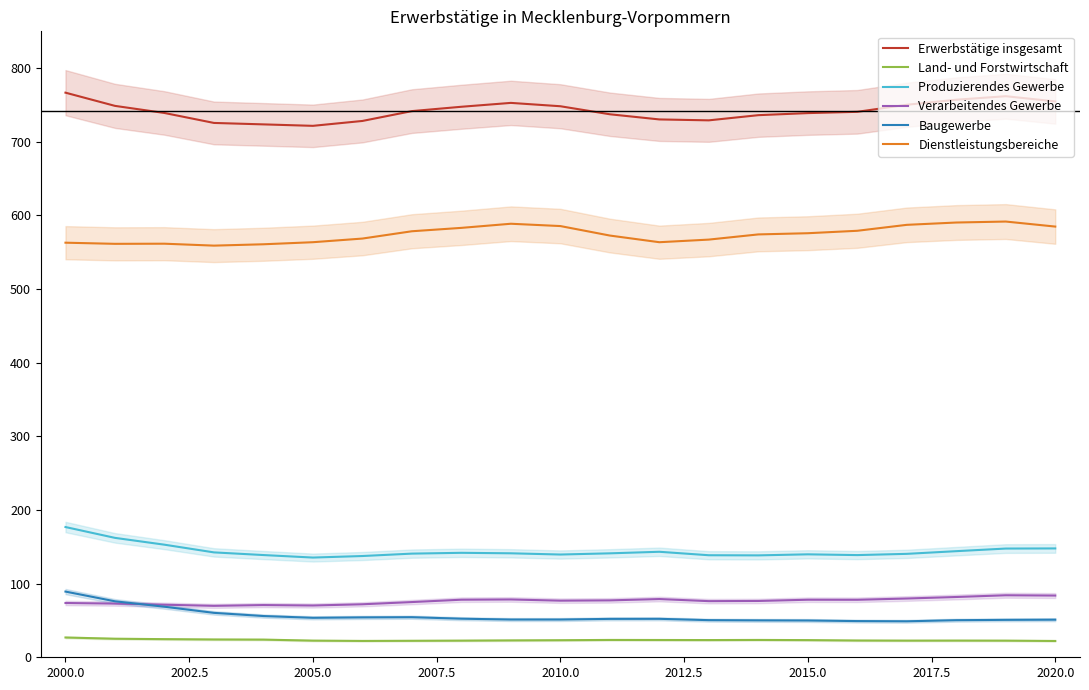

Rank the series by their maximum value, from highest to lowest.

Erwerbstätige insgesamt, Dienstleistungsbereiche, Produzierendes Gewerbe, Baugewerbe, Verarbeitendes Gewerbe, Land- und Forstwirtschaft